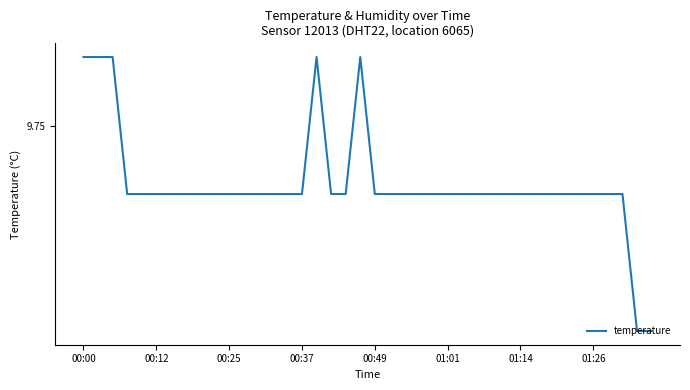

Does the chart display data point markers on the line(s)?

No